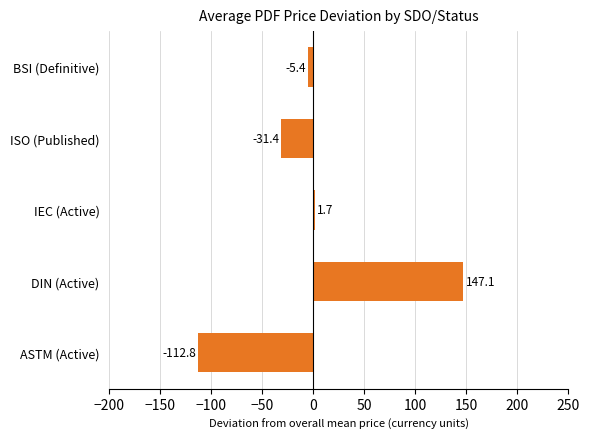

At which label is the value closest to 17?

IEC (Active)